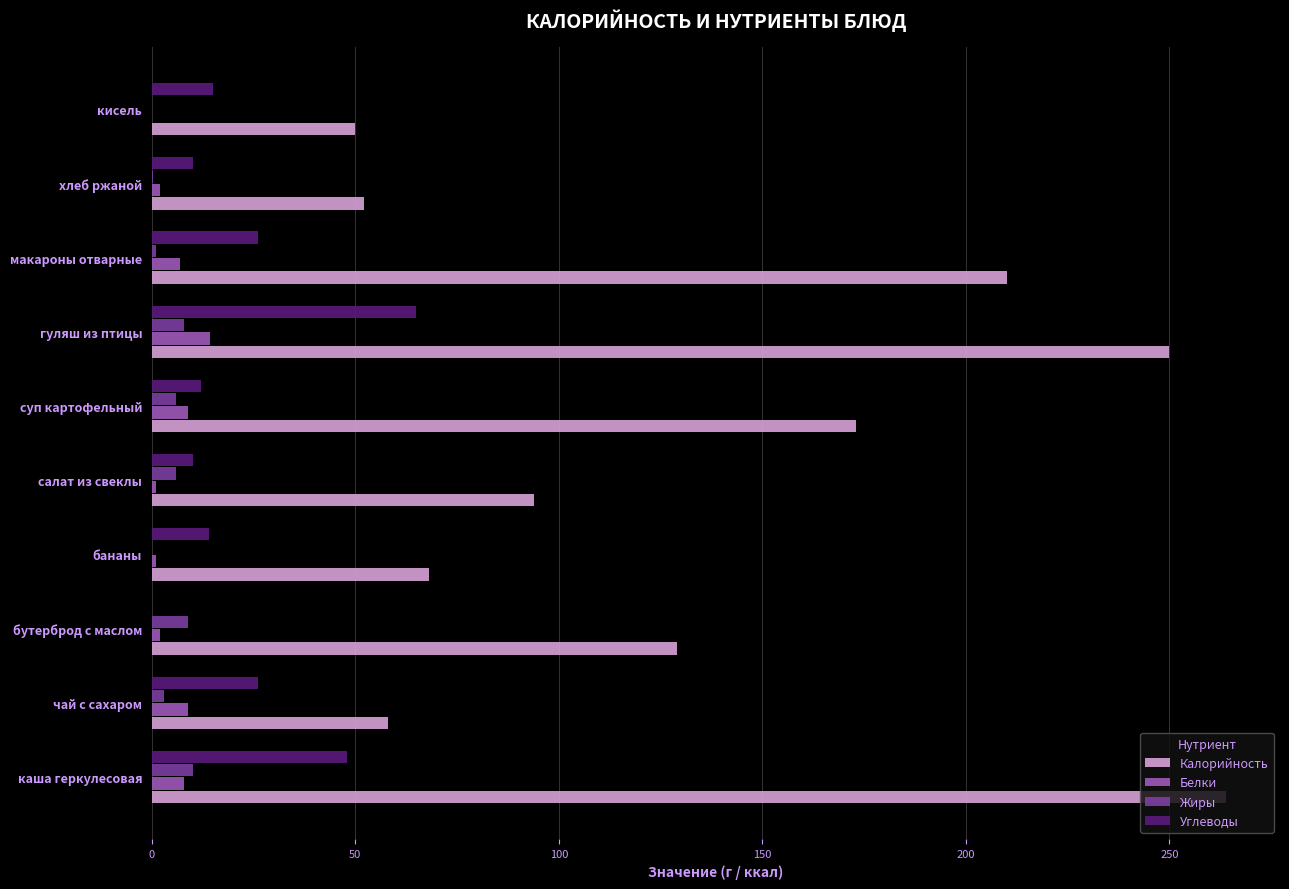

Between гуляш из птицы and хлеб ржаной, which series saw the biggest shift?

Калорийность